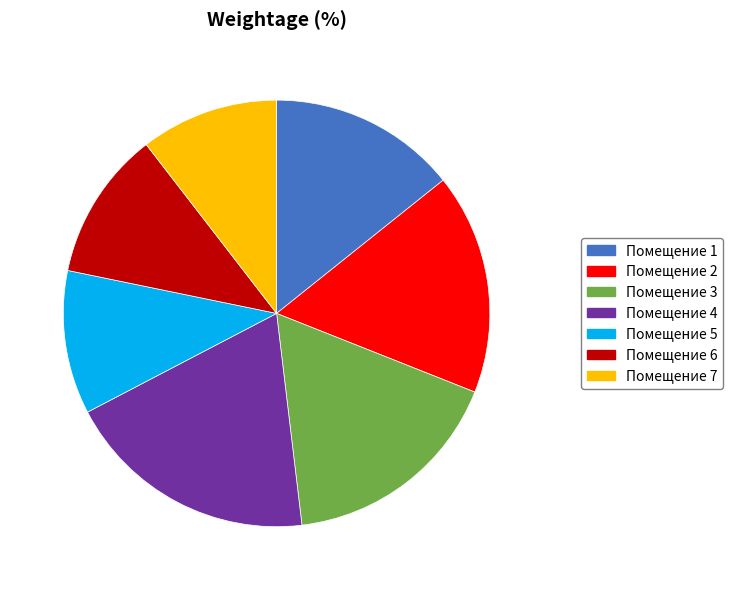

Is there any slice that represents more than half of the pie?

No